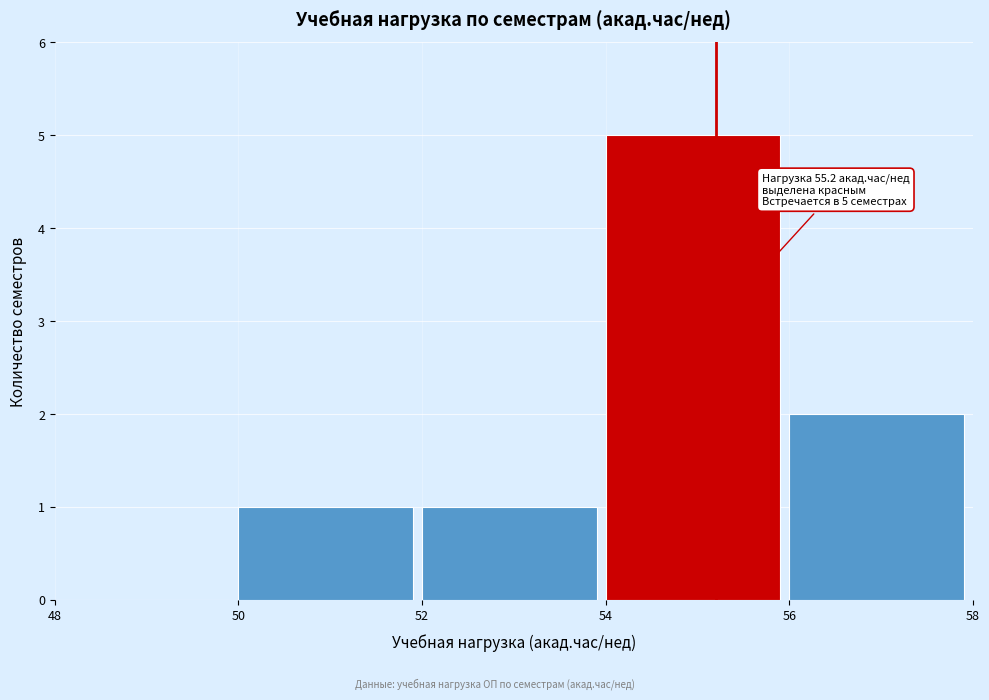

Over which range of the x-axis is the bar tallest?

54 to 56